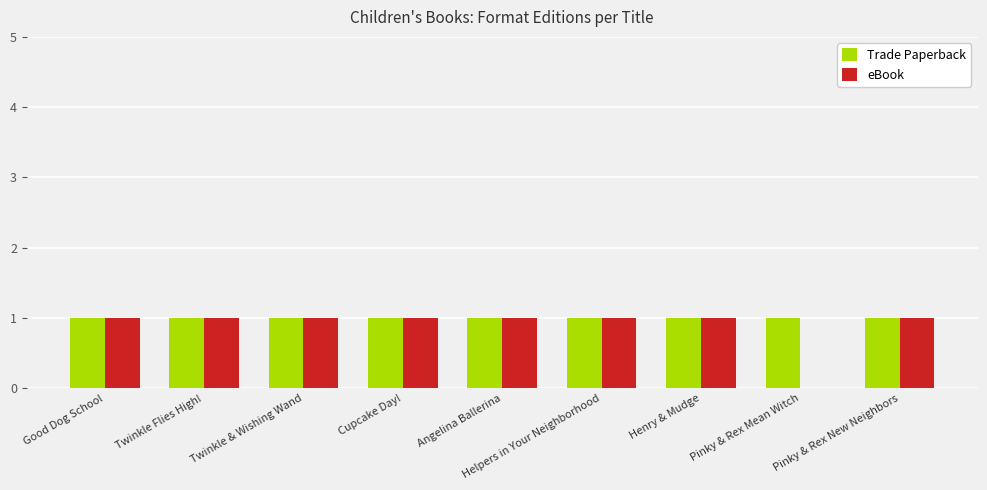

Is it true that eBook equals 0 at Pinky & Rex Mean Witch?

True